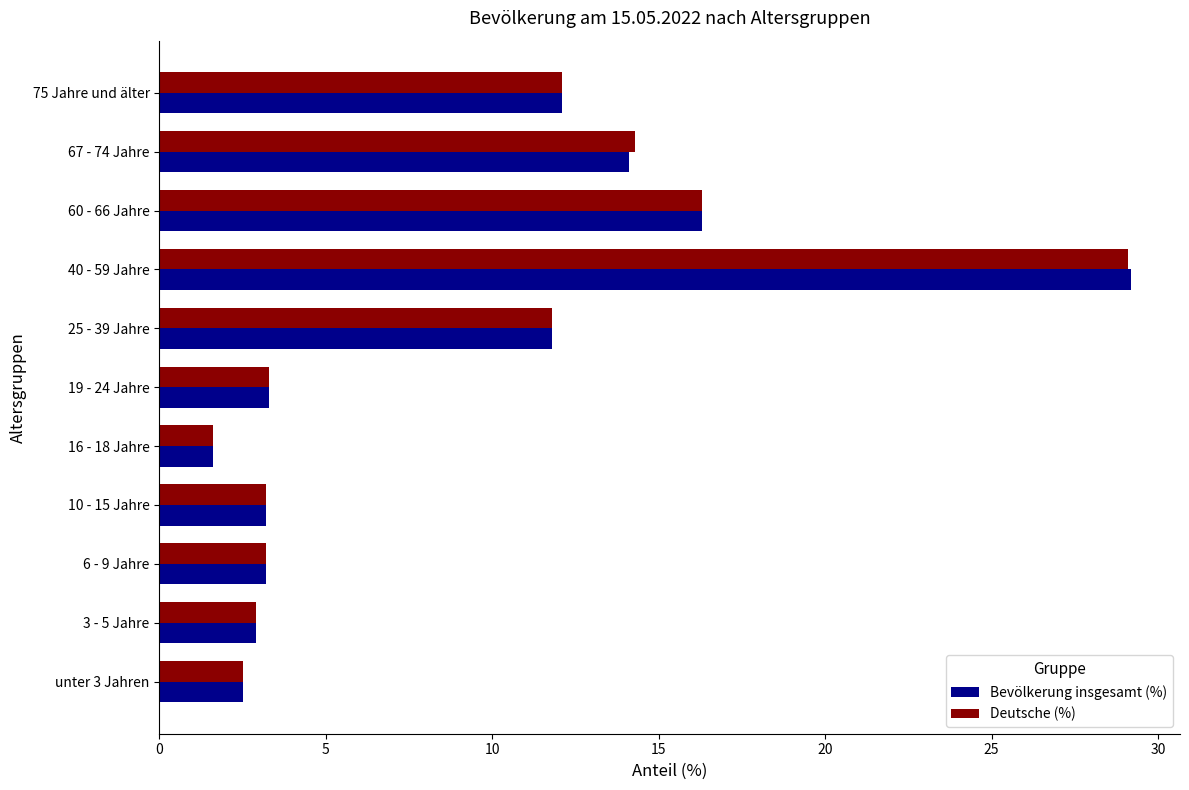

Which series has the largest range (max minus min)?

Bevölkerung insgesamt (%)